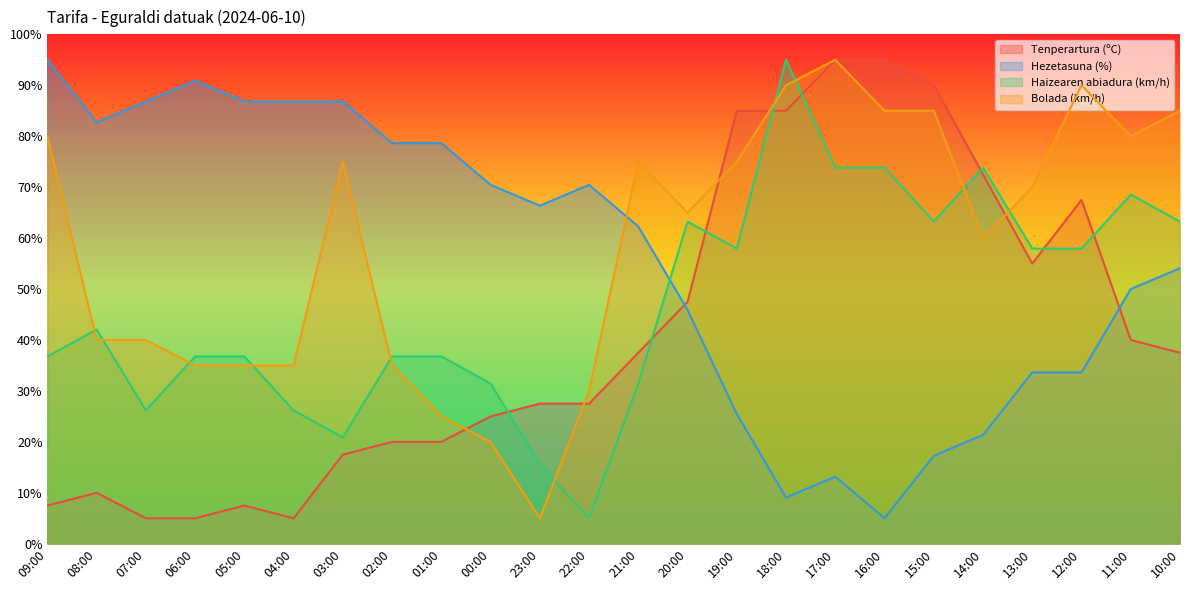

Reading right to left, extract all data points from this chart.

Tenperartura (ºC): 37.5	40.0	67.5	55.0	72.5	90.0	95.0	95.0	85.0	85.0	47.5	37.5	27.5	27.5	25.0	20.0	20.0	17.5	5.0	7.5	5.0	5.0	10.0	7.5
Hezetasuna (%): 54.1	50.0	33.6	33.6	21.4	17.3	5.0	13.2	9.1	25.5	45.9	62.3	70.5	66.4	70.5	78.6	78.6	86.8	86.8	86.8	90.9	86.8	82.7	95.0
Haizearen abiadura (km/h): 63.2	68.5	57.9	57.9	73.8	63.2	73.8	73.8	95.0	57.9	63.2	31.5	5.0	15.6	31.5	36.8	36.8	20.9	26.2	36.8	36.8	26.2	42.1	36.8
Bolada (km/h): 85.0	80.0	90.0	70.0	60.0	85.0	85.0	95.0	90.0	75.0	65.0	75.0	30.0	5.0	20.0	25.0	35.0	75.0	35.0	35.0	35.0	40.0	40.0	80.0